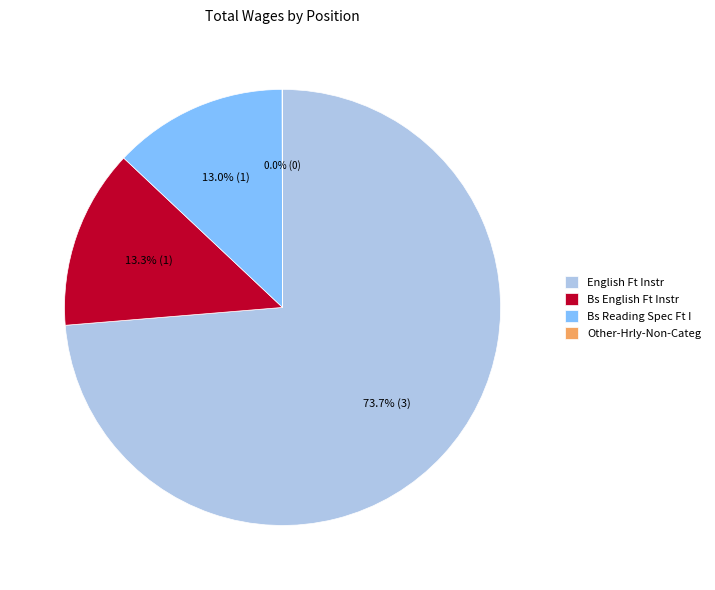

Is it true that English Ft Instr is 74% of the pie?

True